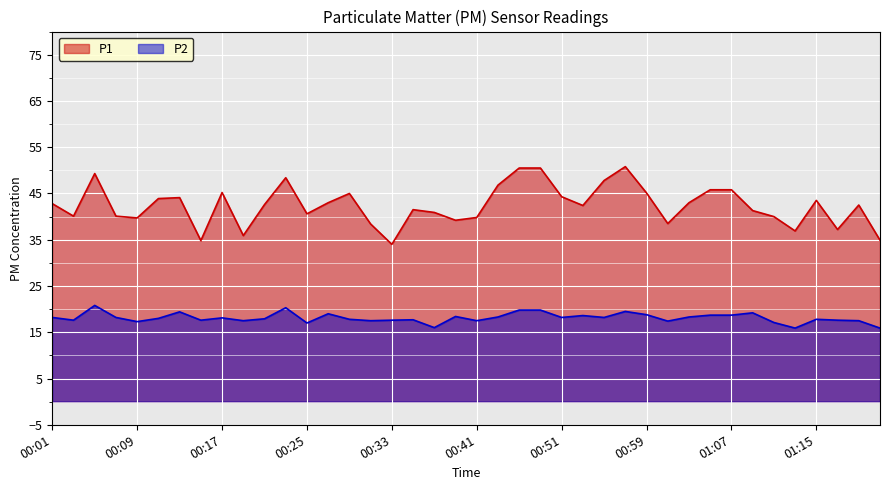

What is the label of the 10th point from the right?

01:02